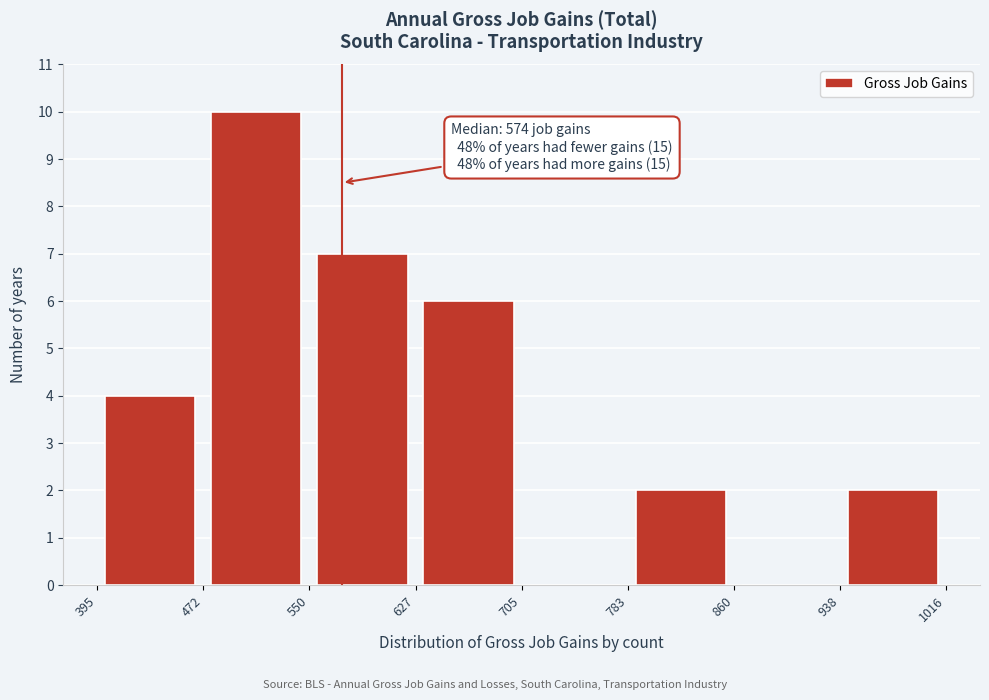

Which range on the x-axis has the tallest bar?

472 to 550